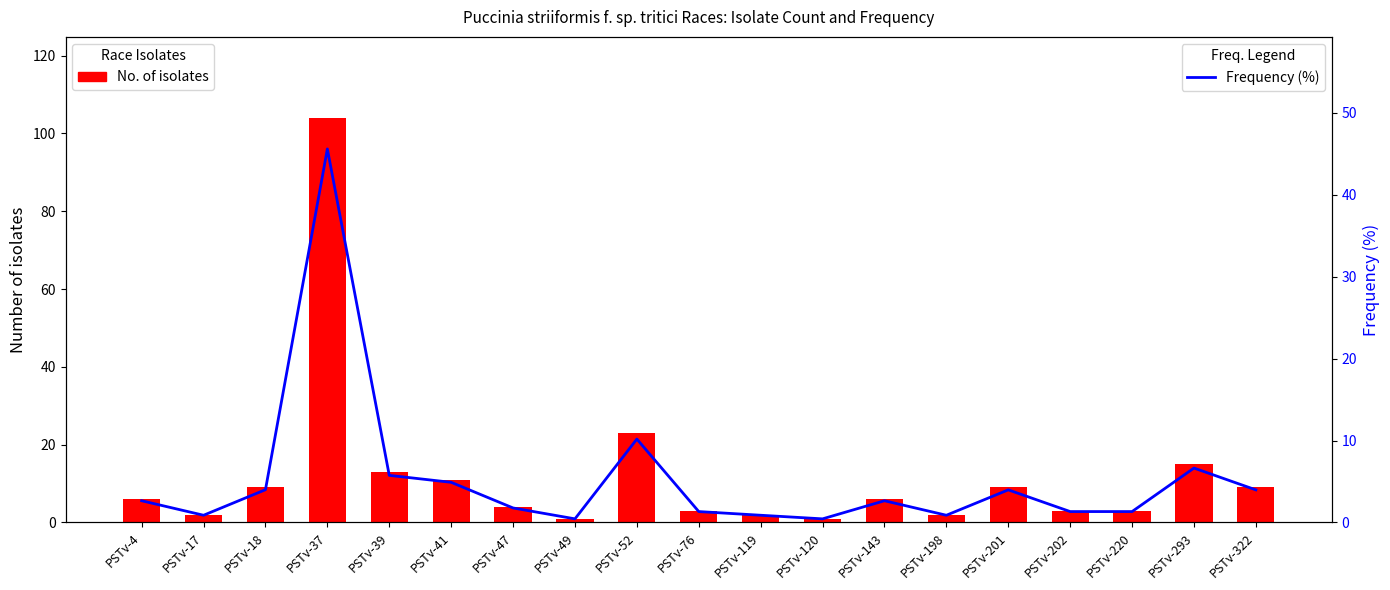

Which series changed the most between PSTv-198 and PSTv-220?

No. of isolates